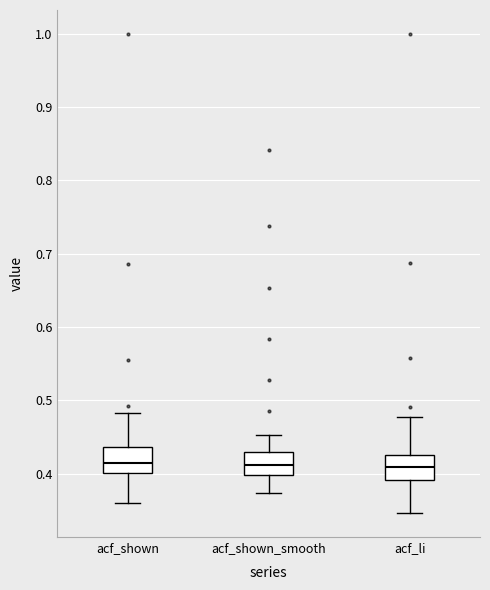

Where is the upper edge of the box for acf_li on the y-axis? The values are not printed on the chart, so give them approximately, as read against the axis.

0.43